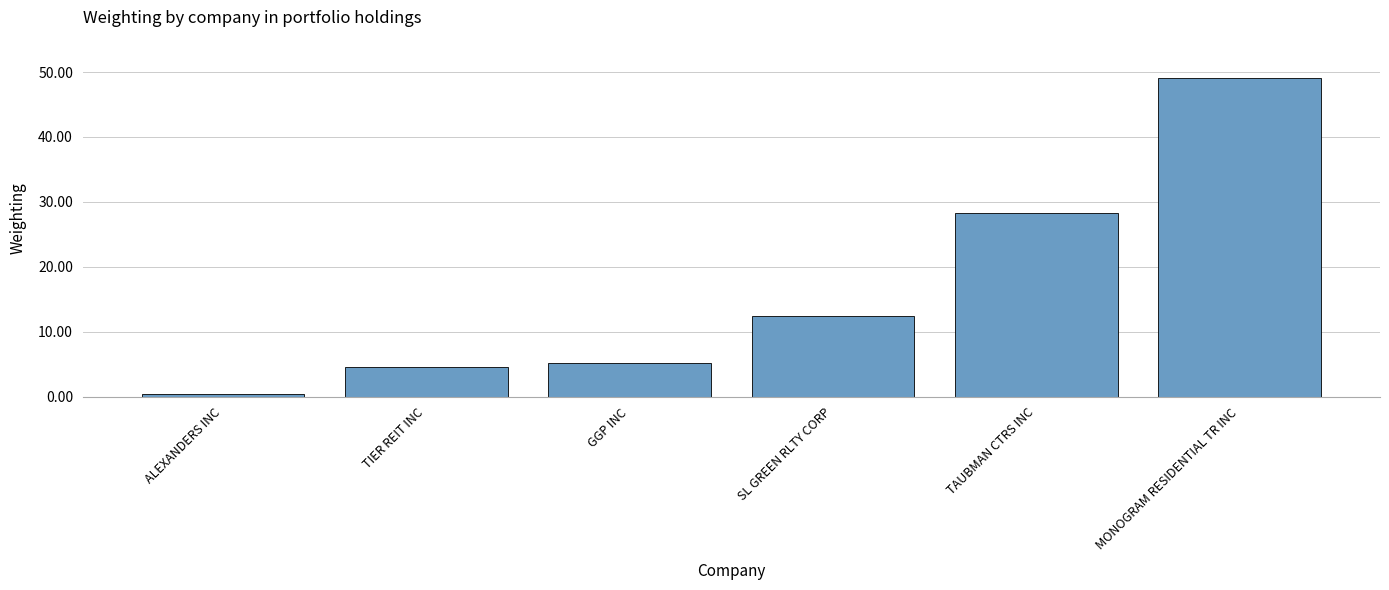

At which label does the data first exceed 12?

SL GREEN RLTY CORP